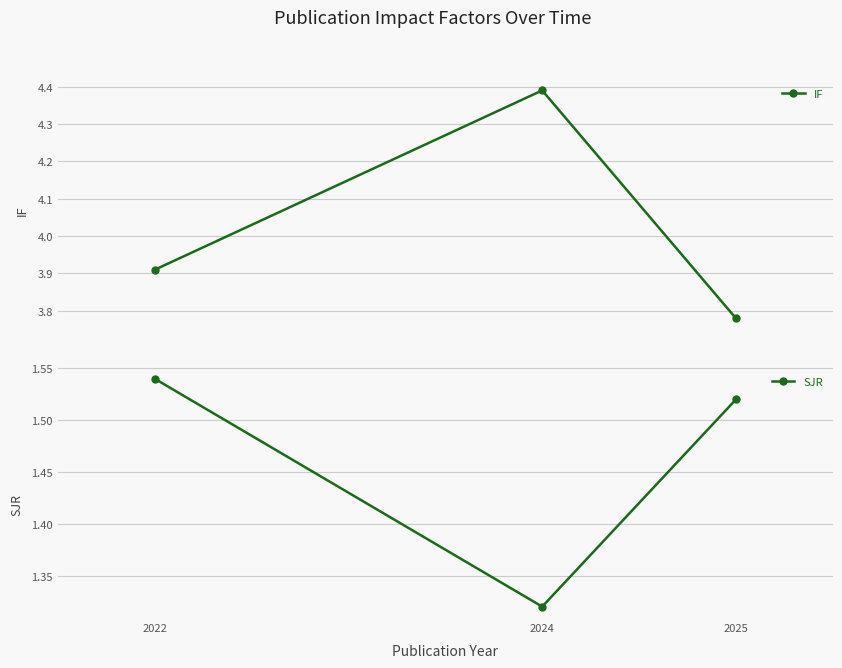

What is the highest value of the SJR series?

1.5